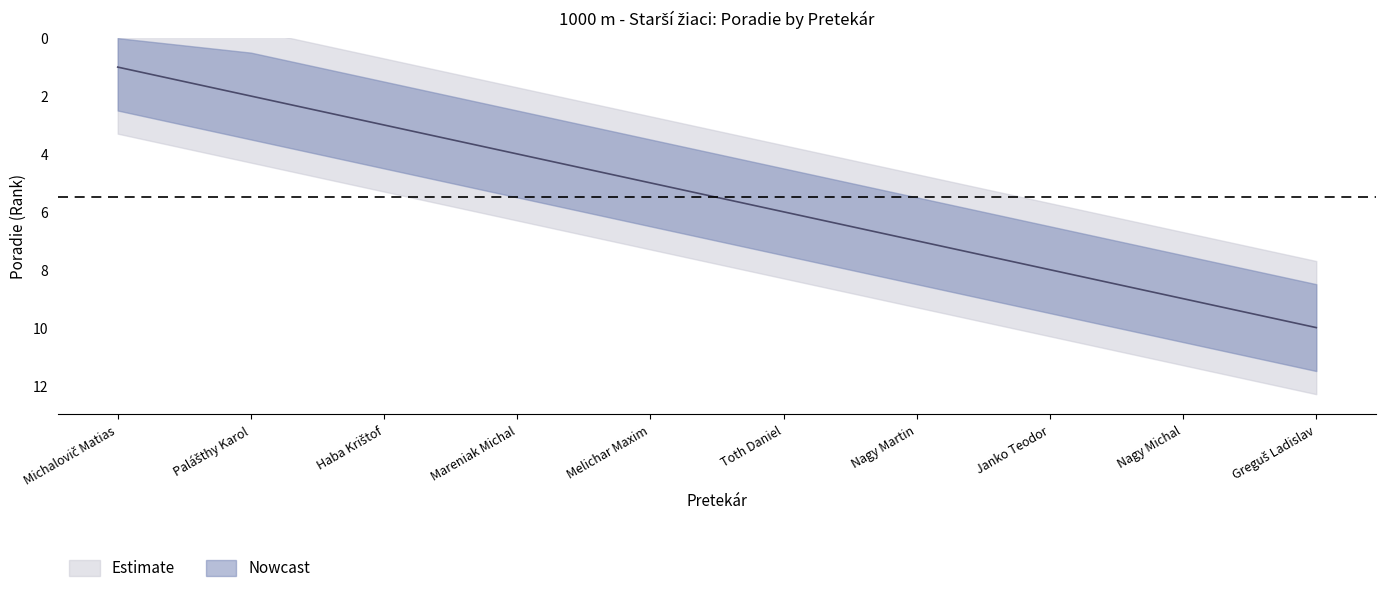

What is the difference between the values at Nagy Michal and Greguš Ladislav?

1